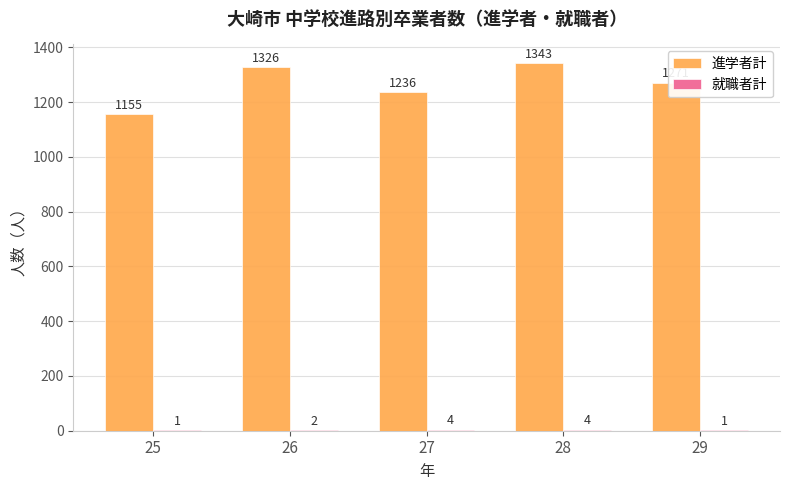

What is the difference between the 進学者計 values at 29 and 26?

55